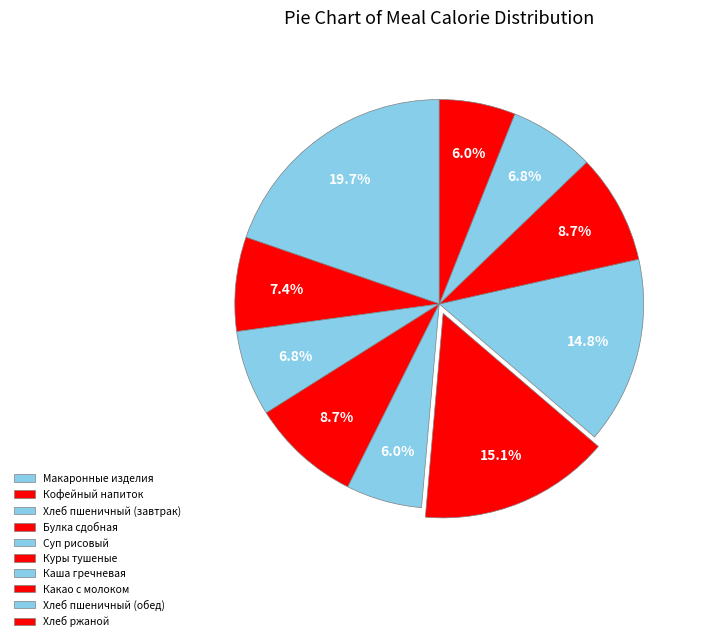

How many segments does this pie chart have?

10